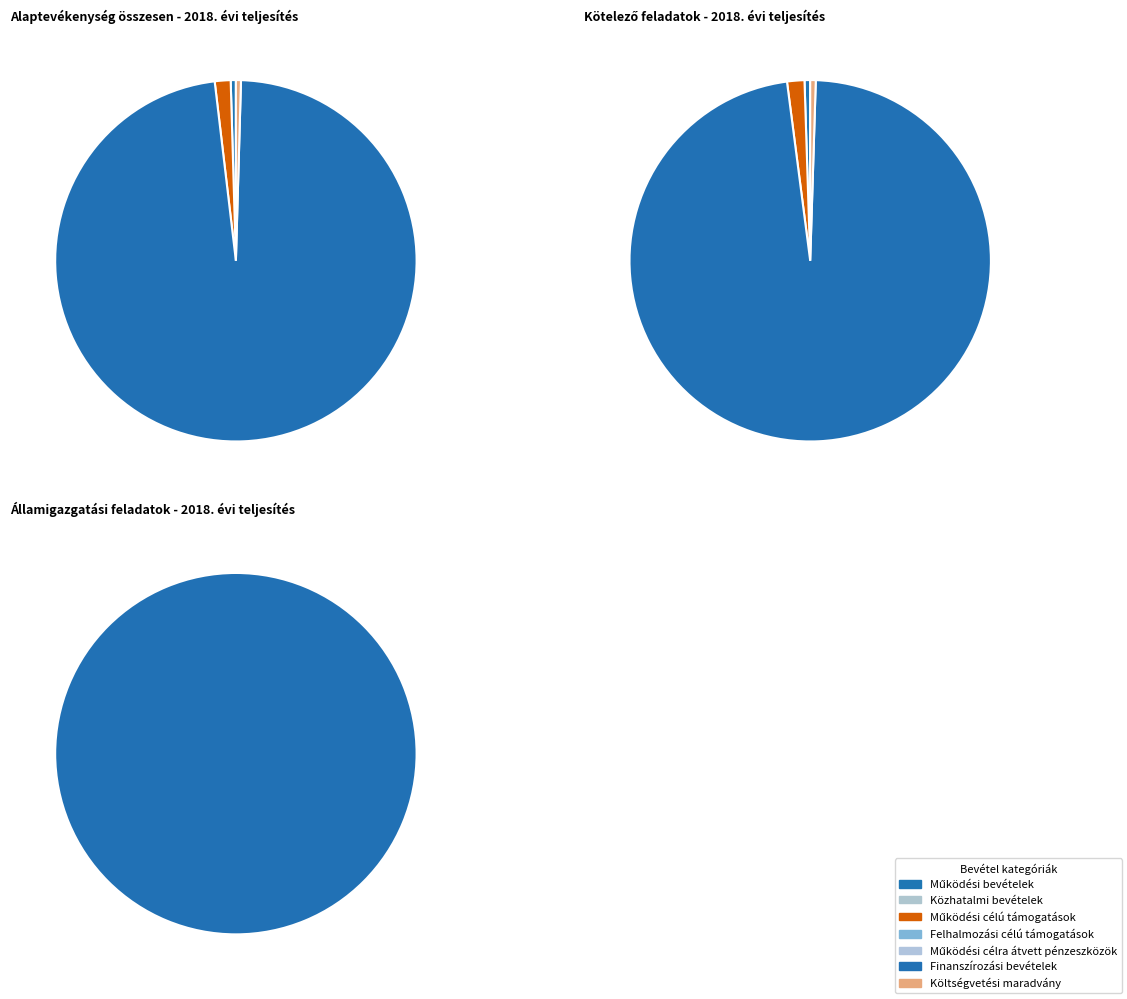

Between Közhatalmi bevételek and Költségvetési maradvány, which is larger?

Költségvetési maradvány